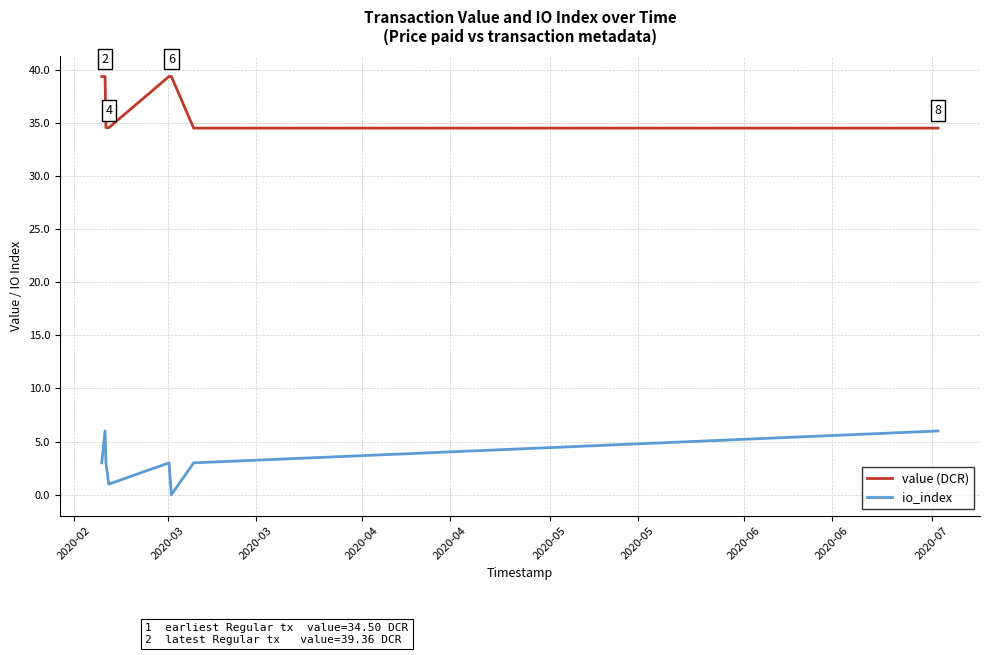

What is the difference between the maximum and minimum values in the io_index series?

6.0